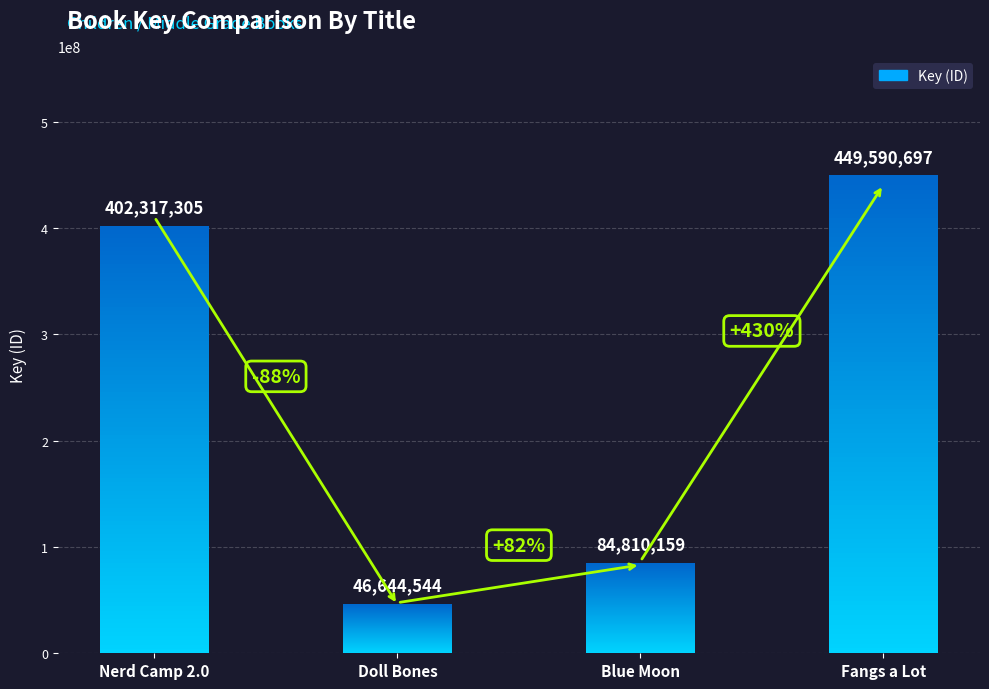

Is it true that the value at Doll Bones is 46644544?

True